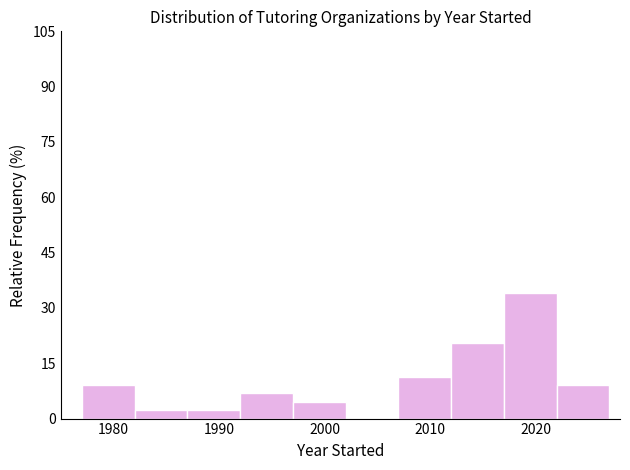

Over which range of the x-axis is the bar tallest?

2017 to 2022